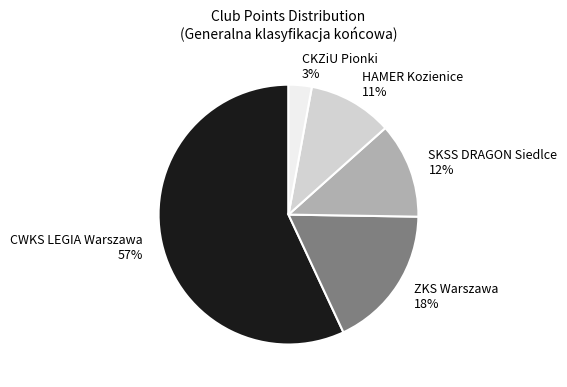

How many slices are in this pie chart?

5